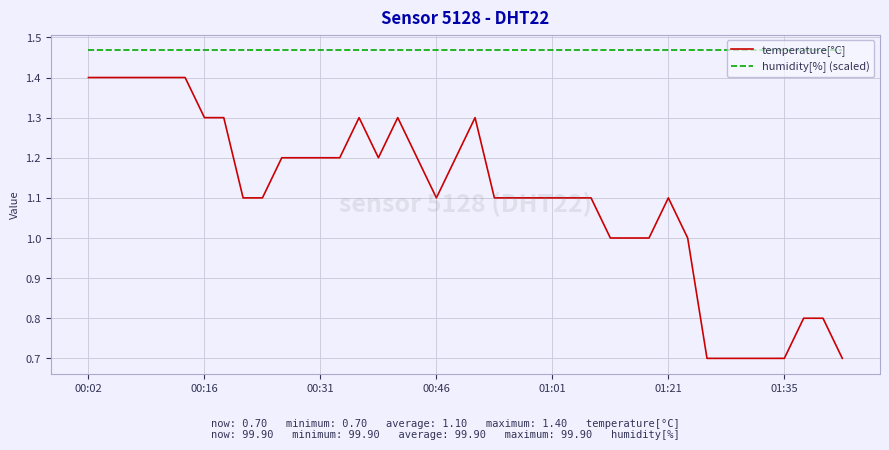

What is the difference between the maximum and minimum values in the temperature[°C] series?

0.7